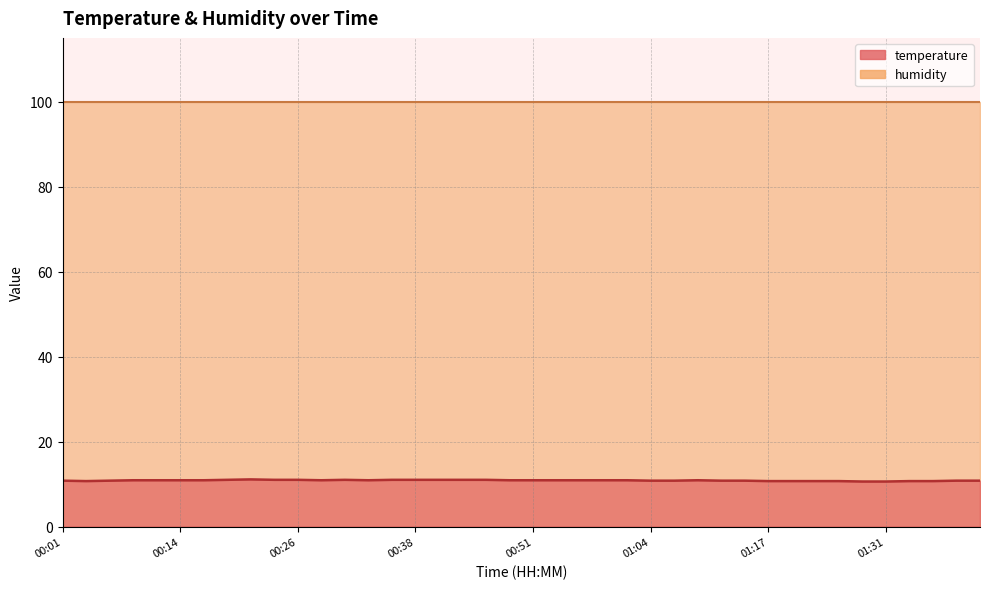

At which category does the chart reach its peak across all series?

00:21